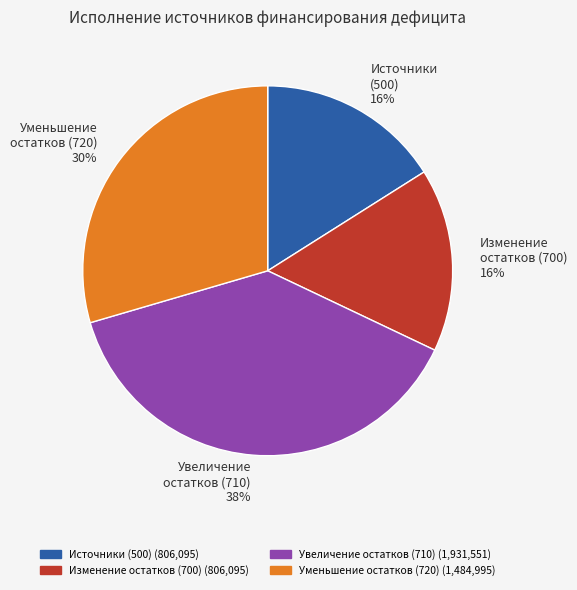

To the nearest percent, what portion does Источники (500) represent?

16%